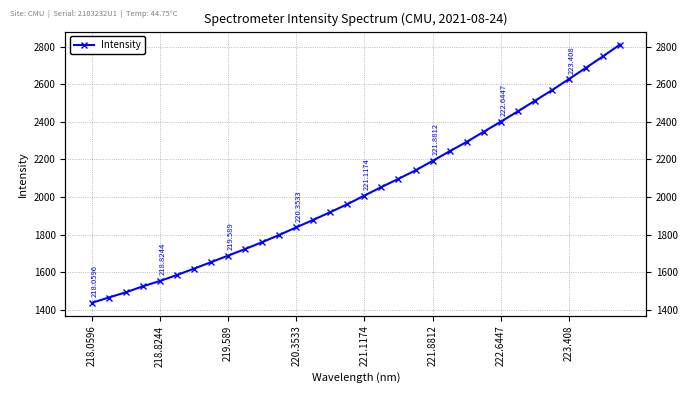

The value at 220.3533 is 1838.7. True or false?

True